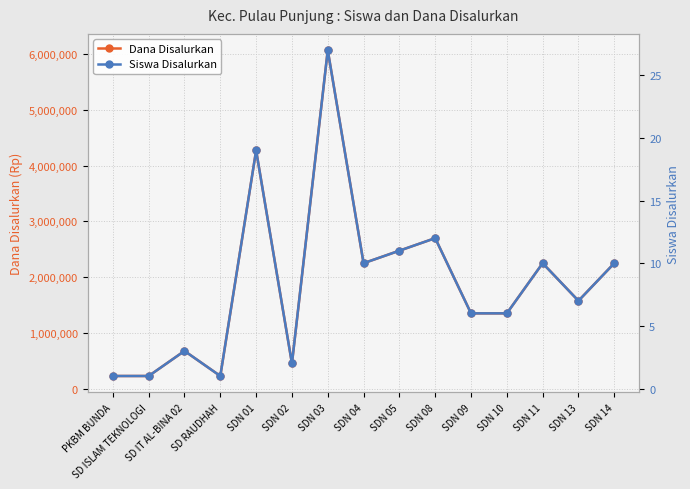

What value does the Dana Disalurkan series have at SDN 04?

2250000